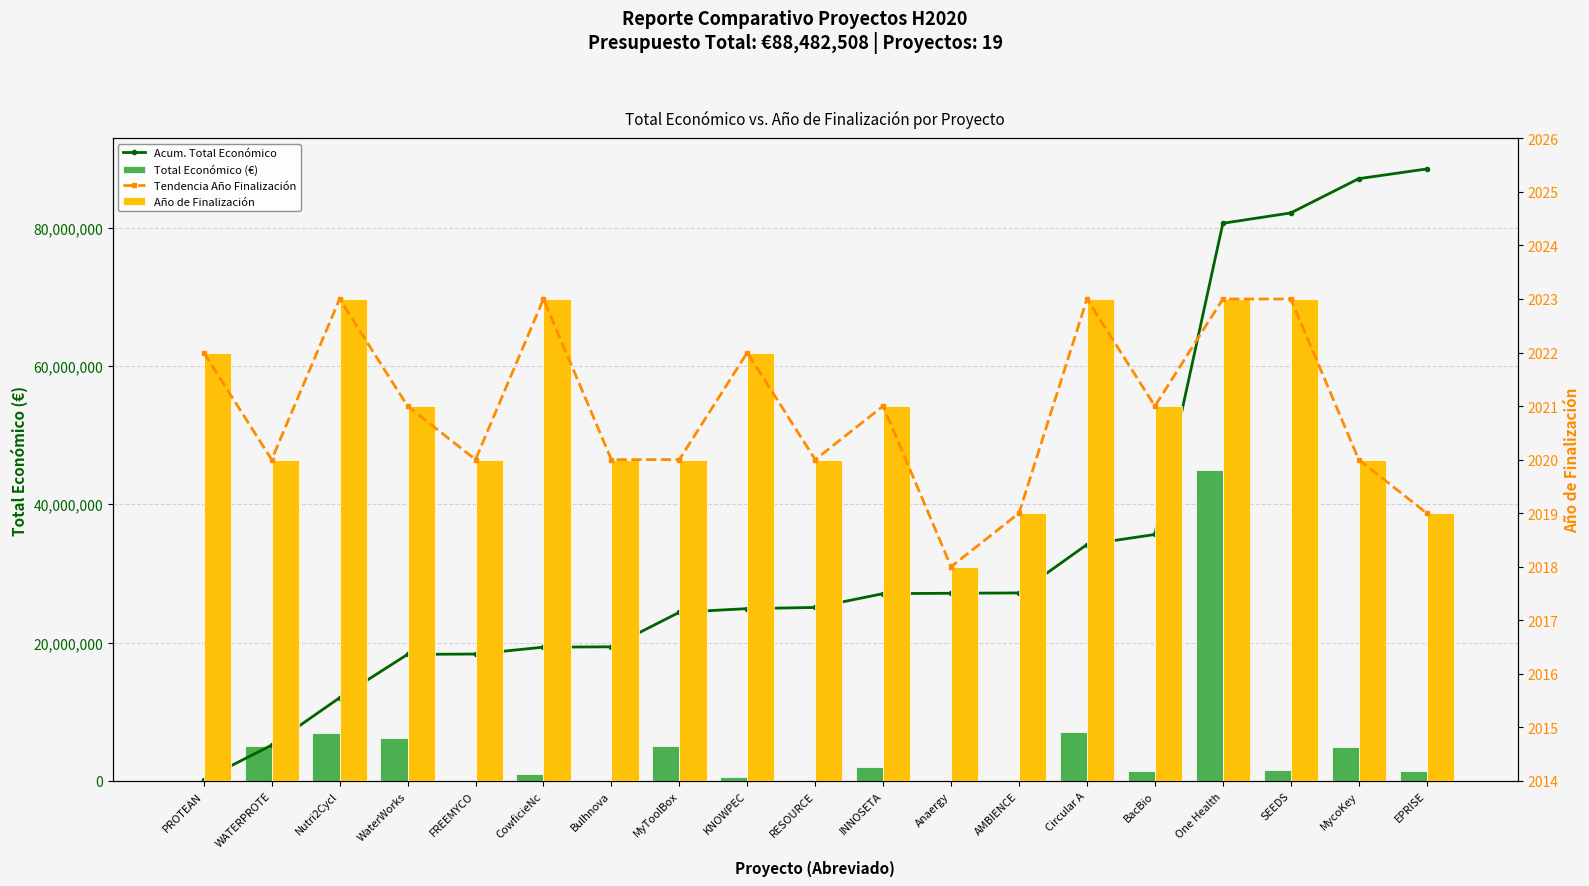

Count the Tendencia Año Finalización values in the range 2020 to 2023.

16